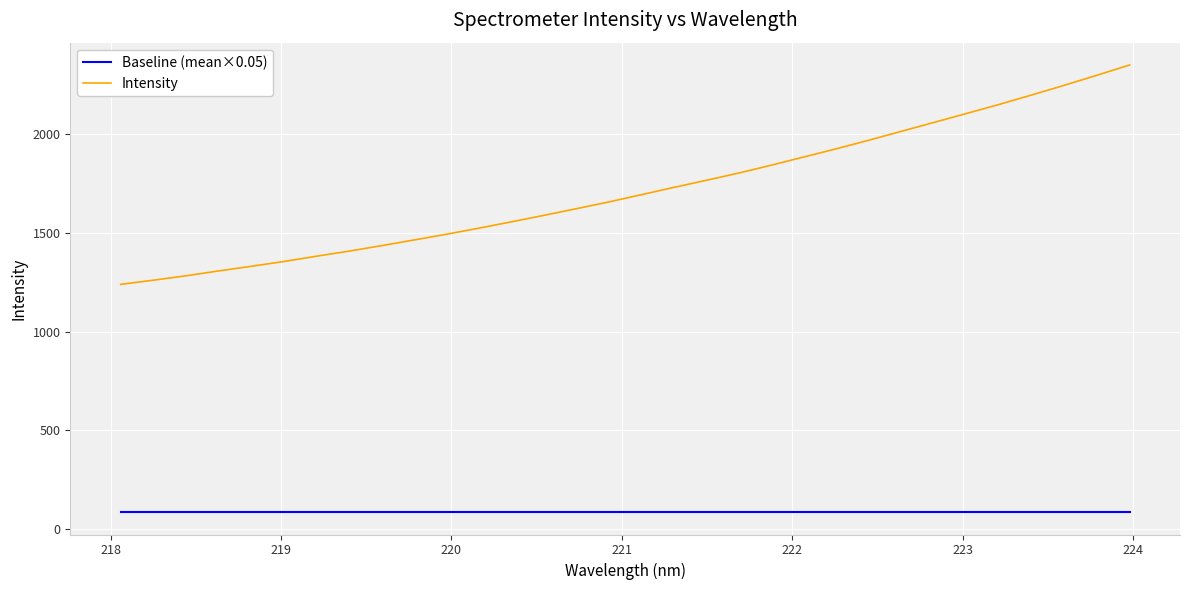

How many lines are shown in the chart?

2